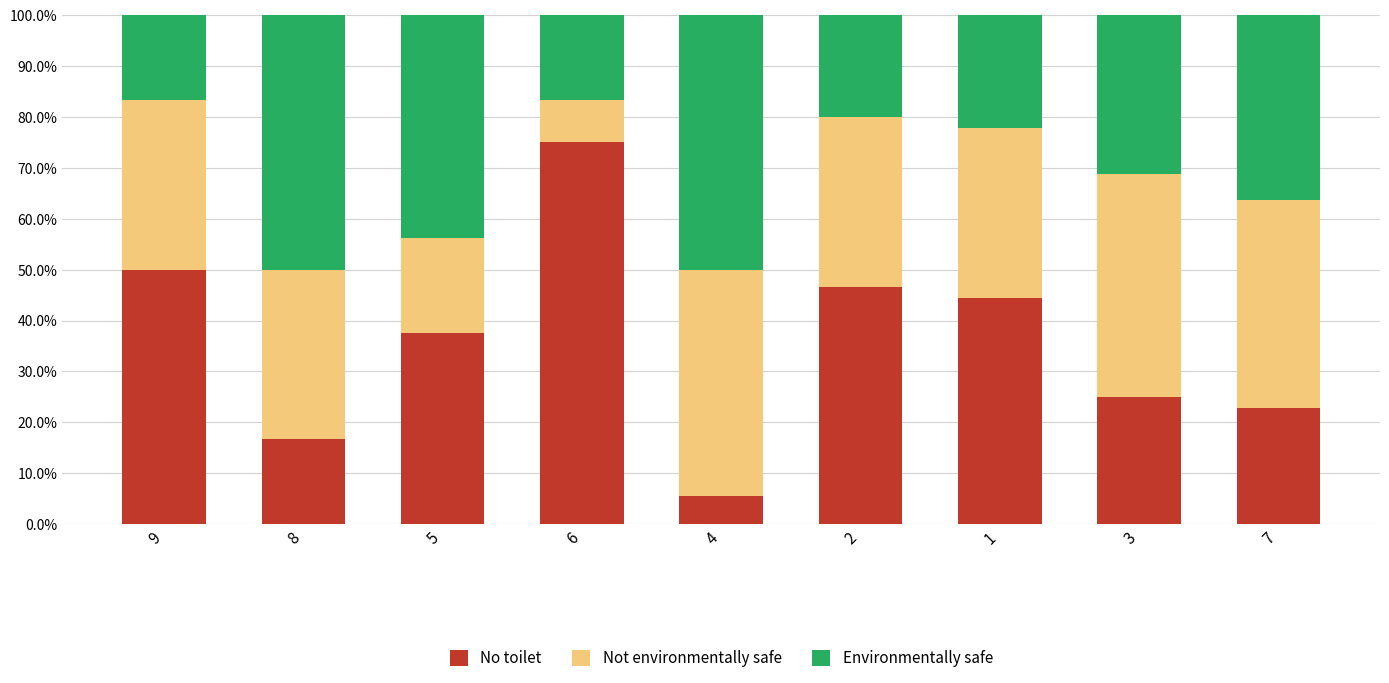

What is the difference between the maximum and minimum values in the No toilet series?

69.4